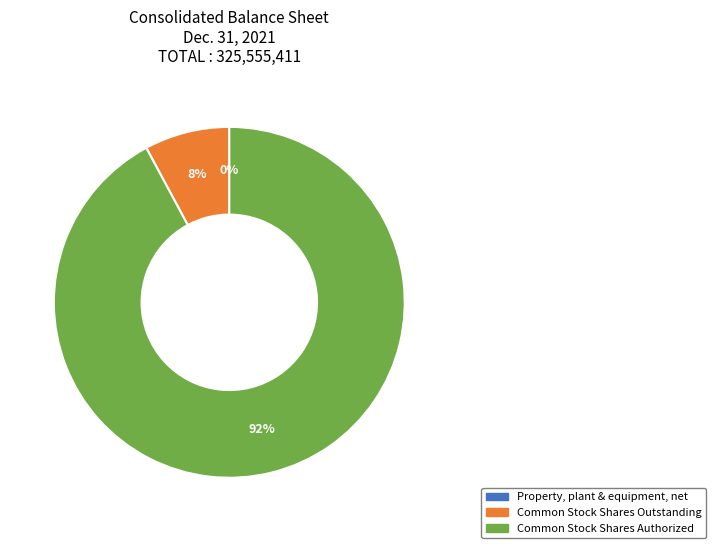

Which slice is the largest?

Common Stock Shares Authorized